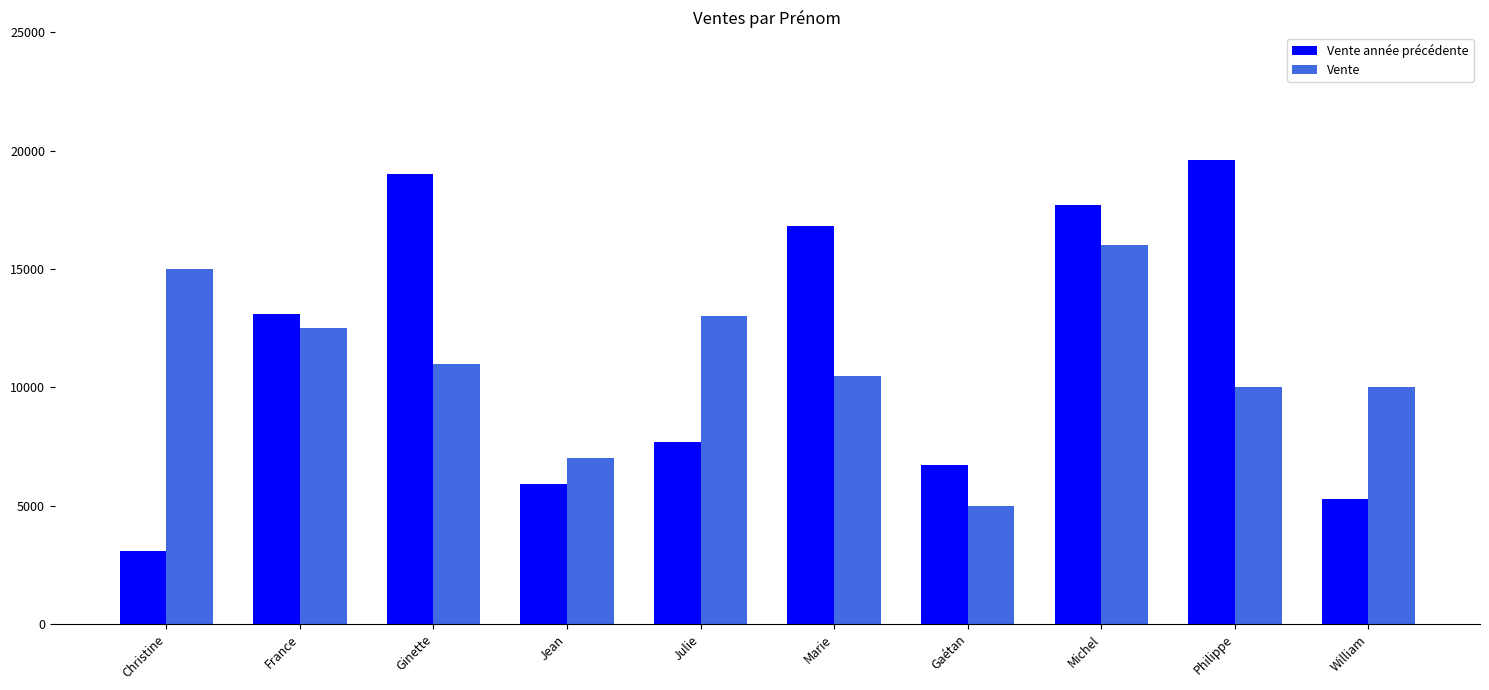

What are all the series names shown in the legend?

Vente année précédente, Vente